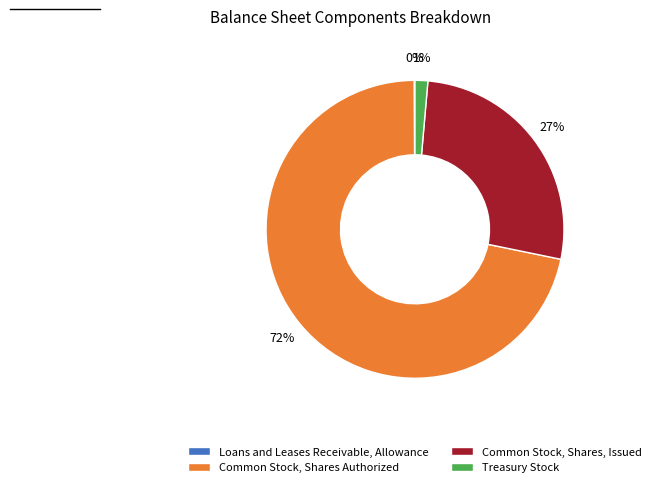

Between Common Stock, Shares Authorized and Common Stock, Shares, Issued, which is larger?

Common Stock, Shares Authorized